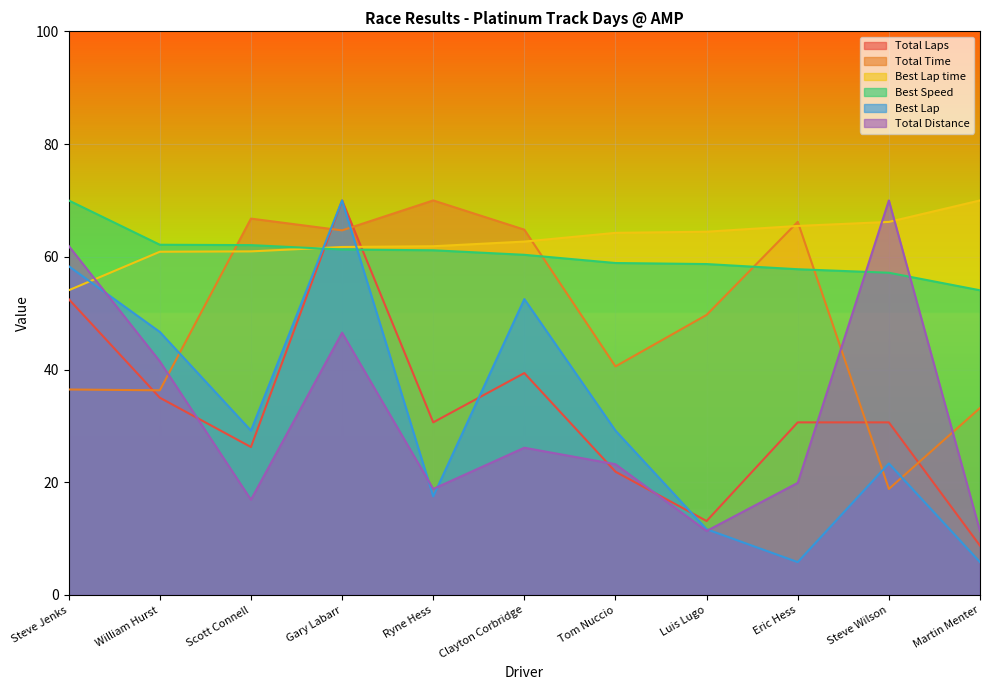

Where does the Total Laps series first go above 30?

Steve Jenks